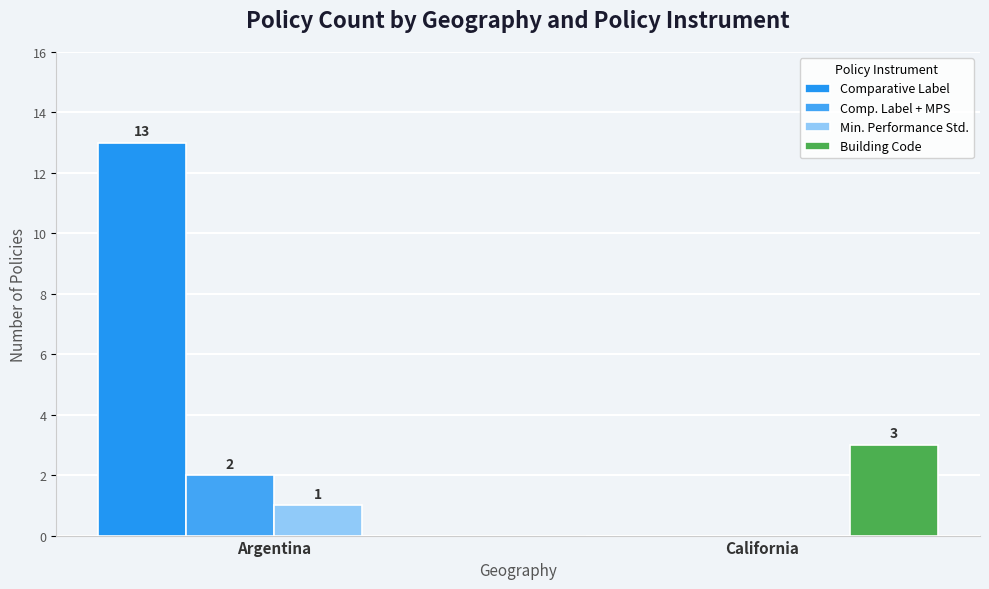

Which has a higher value, California or Argentina?

Argentina